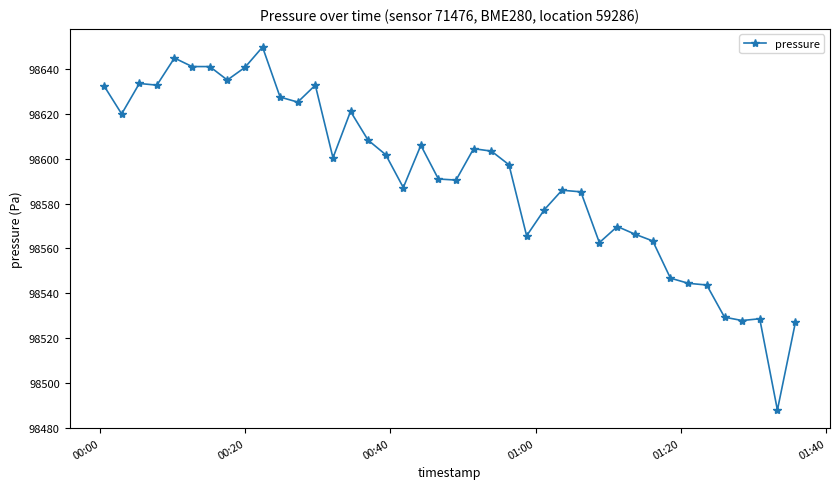

True or false: there are more than 0 points higher than both neighbors.

True